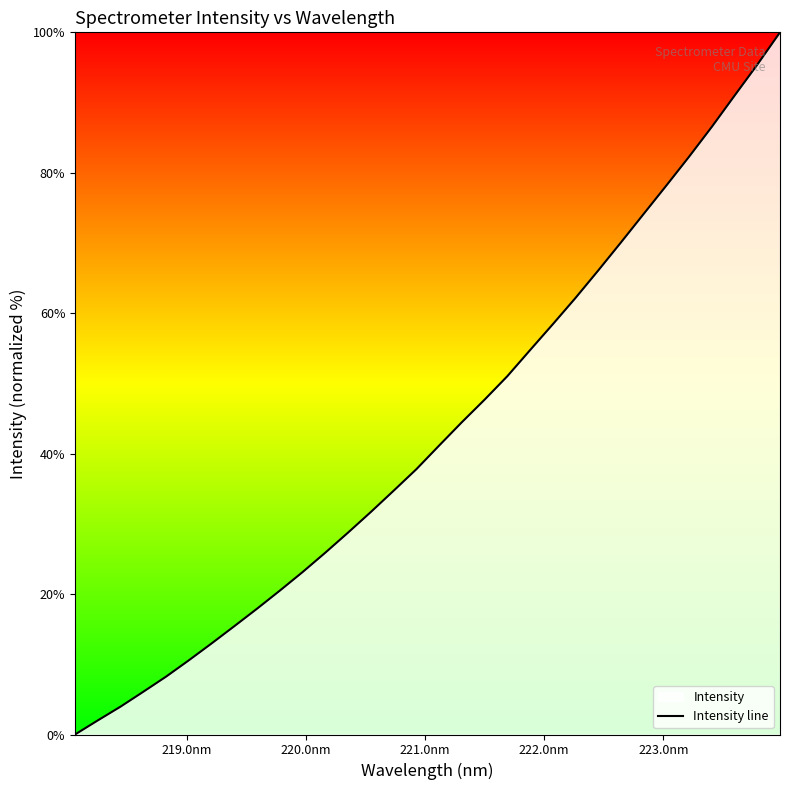

What is the difference between the maximum and minimum values?

100.0